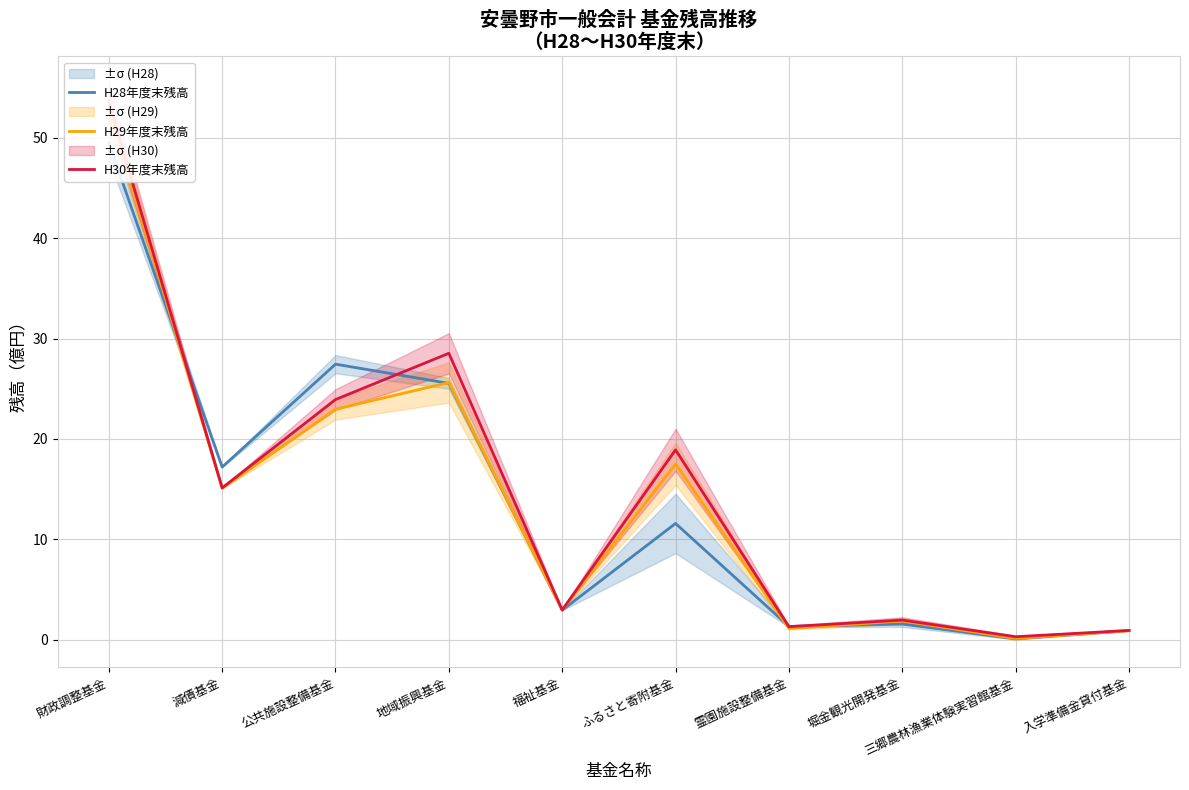

Which label corresponds to the largest value in the chart?

財政調整基金